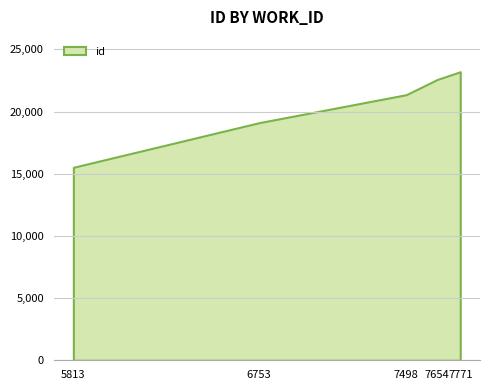

What is the difference between the values at 6753 and 7771?

4095